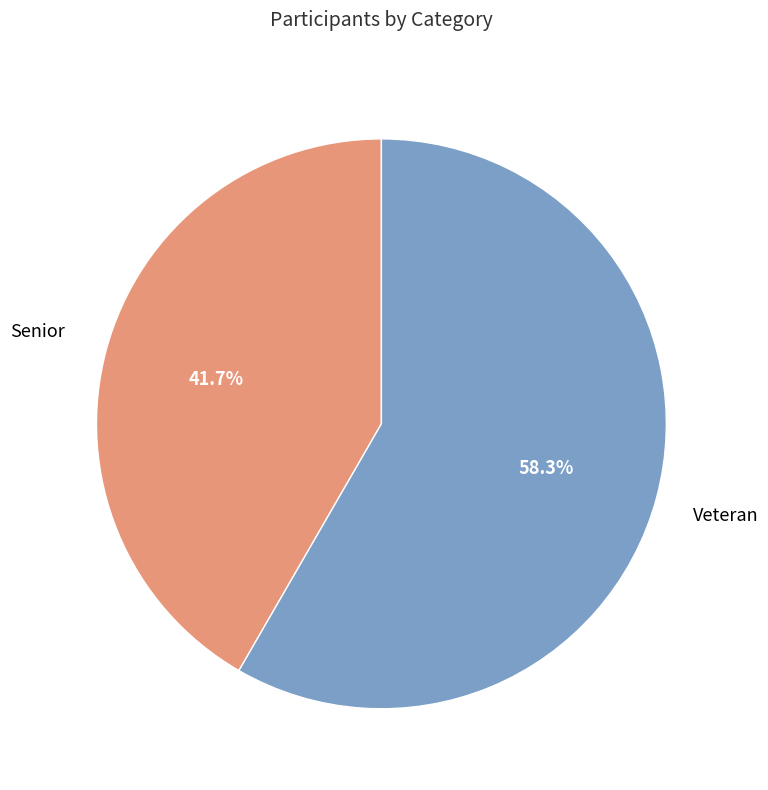

Count the number of slices in the pie.

2